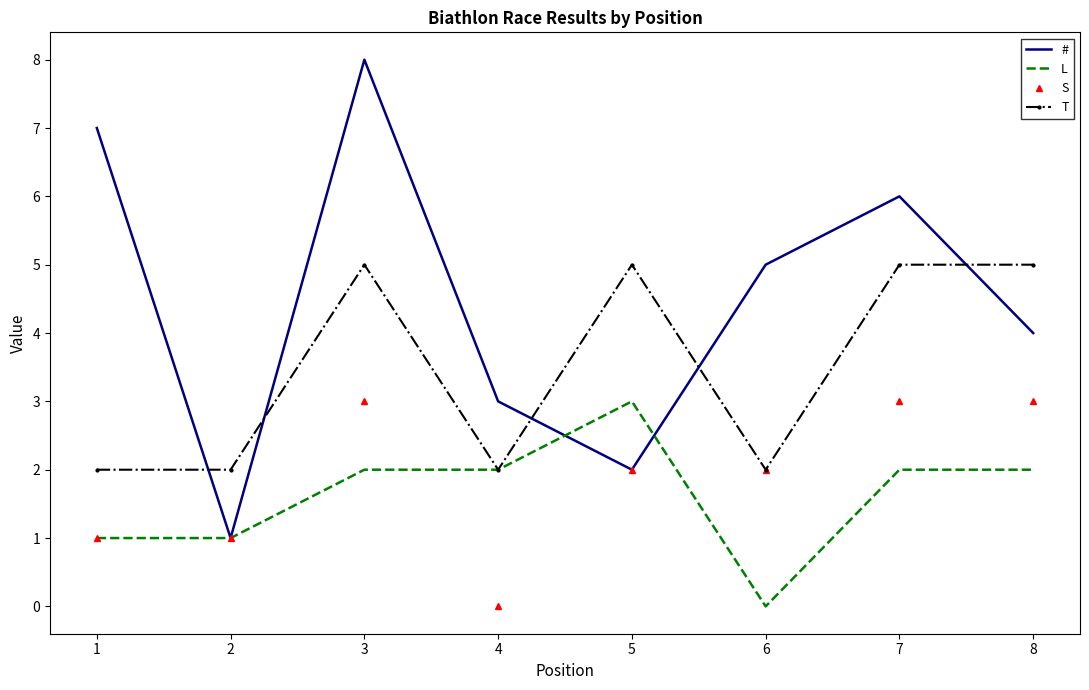

At which label does S first exceed 2?

3